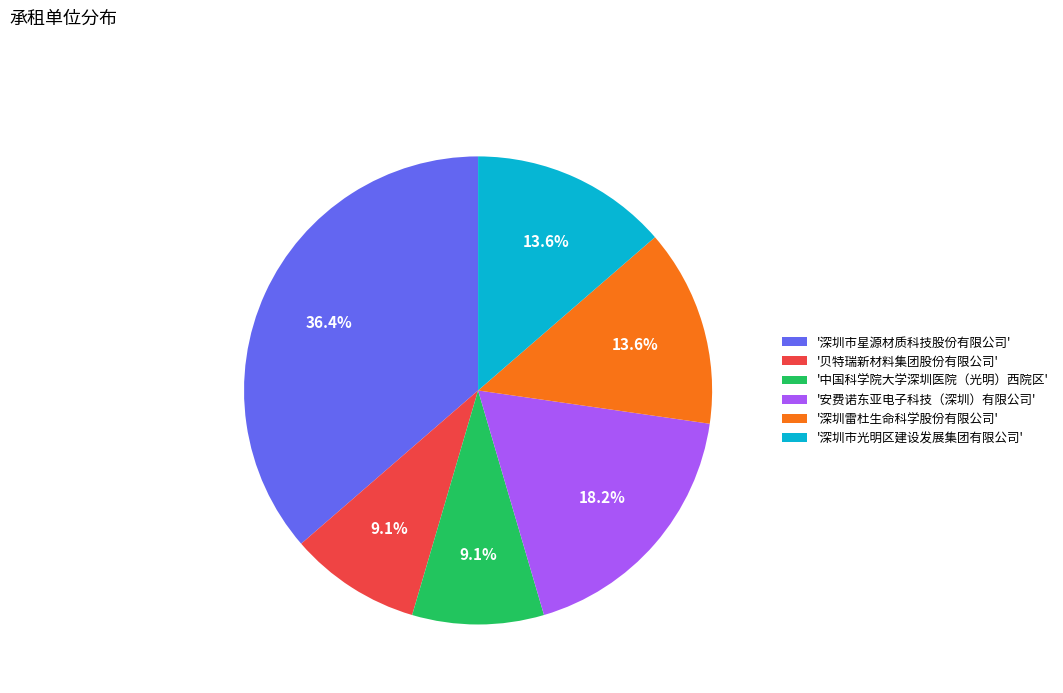

Between '安费诺东亚电子科技（深圳）有限公司' and '深圳雷杜生命科学股份有限公司', which is larger?

'安费诺东亚电子科技（深圳）有限公司'